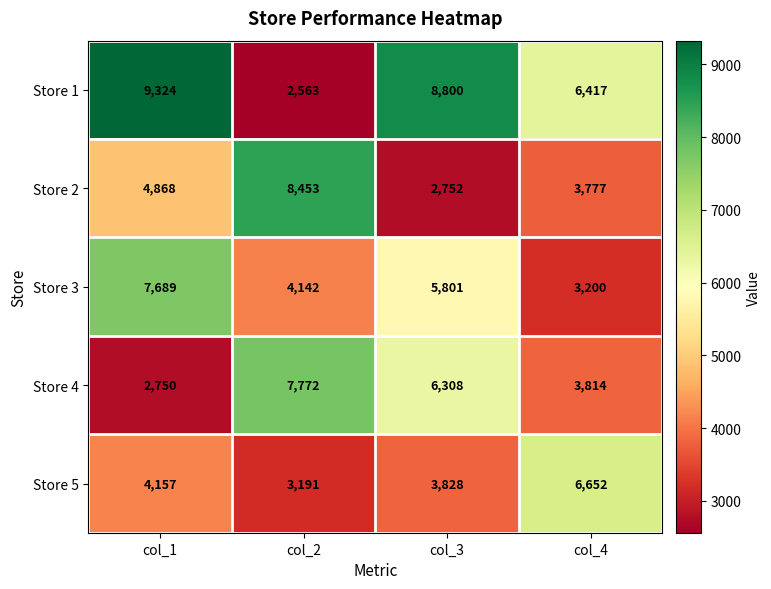

Reading left to right, transcribe all the data shown in this chart.

Store 1: col_1=9324	col_2=2563	col_3=8800	col_4=6417
Store 2: col_1=4868	col_2=8453	col_3=2752	col_4=3777
Store 3: col_1=7689	col_2=4142	col_3=5801	col_4=3200
Store 4: col_1=2750	col_2=7772	col_3=6308	col_4=3814
Store 5: col_1=4157	col_2=3191	col_3=3828	col_4=6652